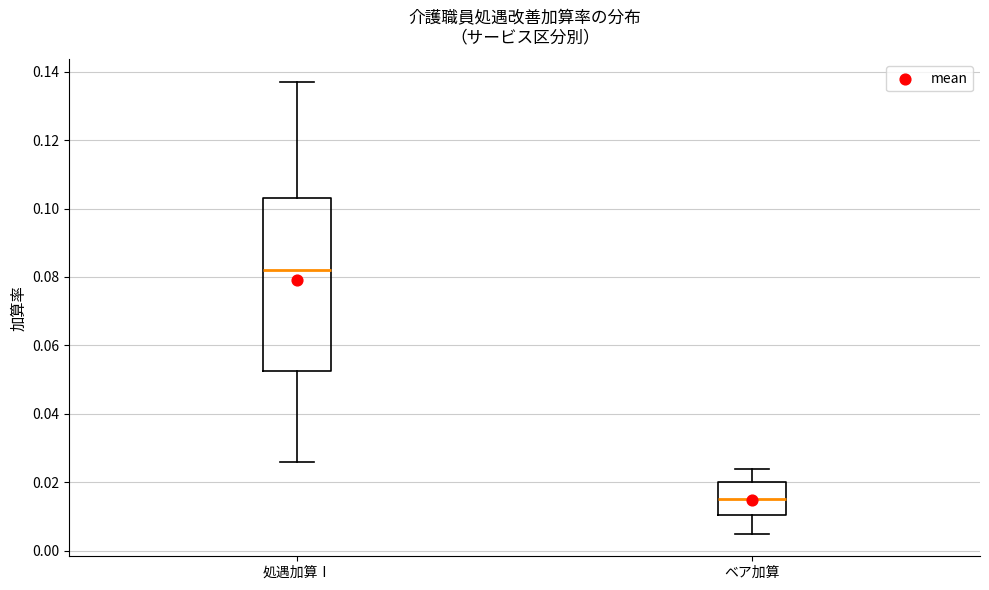

Reading left to right, transcribe this box plot: for each box, give where its median line is, the range the box spans, and where its two whiskers end, as read against the y-axis. The values are not printed on the chart, so give them approximately, as read against the axis.

処遇加算Ⅰ: median 0.082, box 0.052 to 0.104, whiskers 0.026 to 0.138
ベア加算: median 0.016, box 0.010 to 0.020, whiskers 0.006 to 0.024